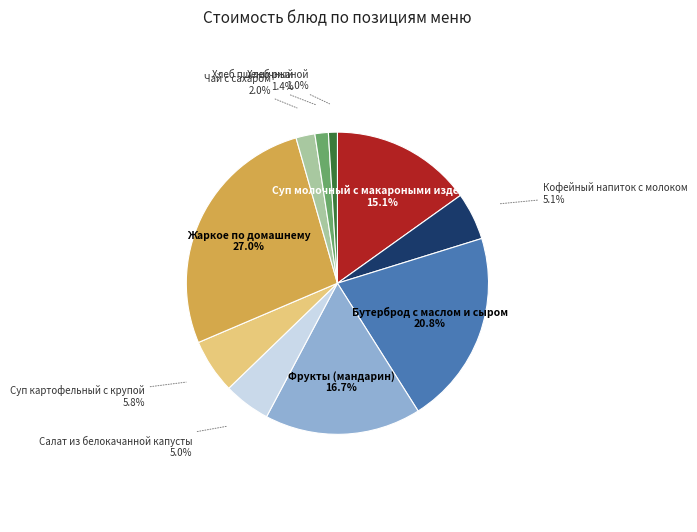

What is the total percentage of Бутерброд с маслом и сыром and Суп картофельный с крупой?

26.6%